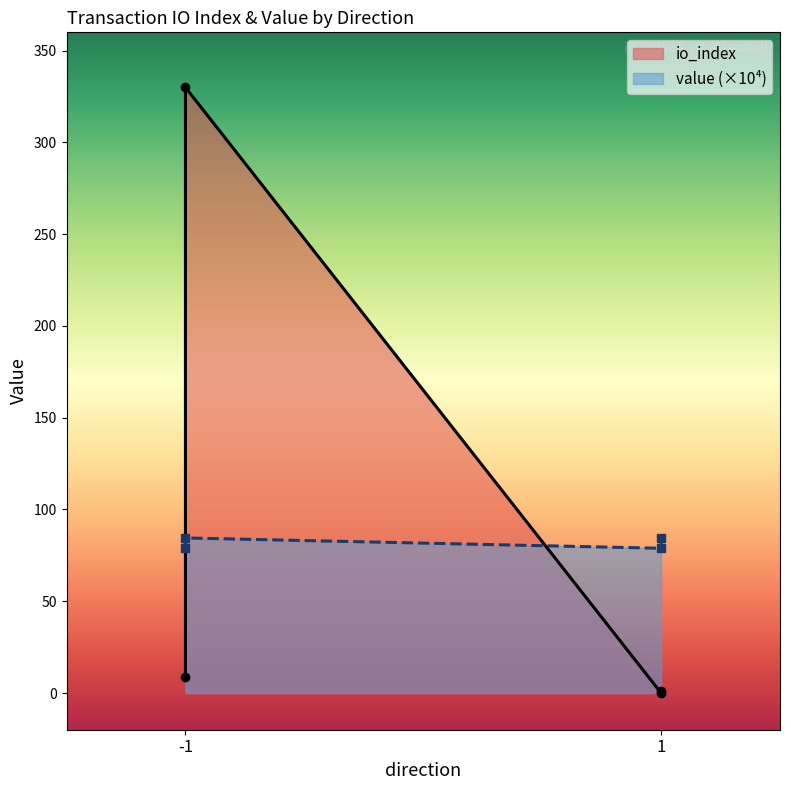

What is the value of the 1st point from the left?

78.9